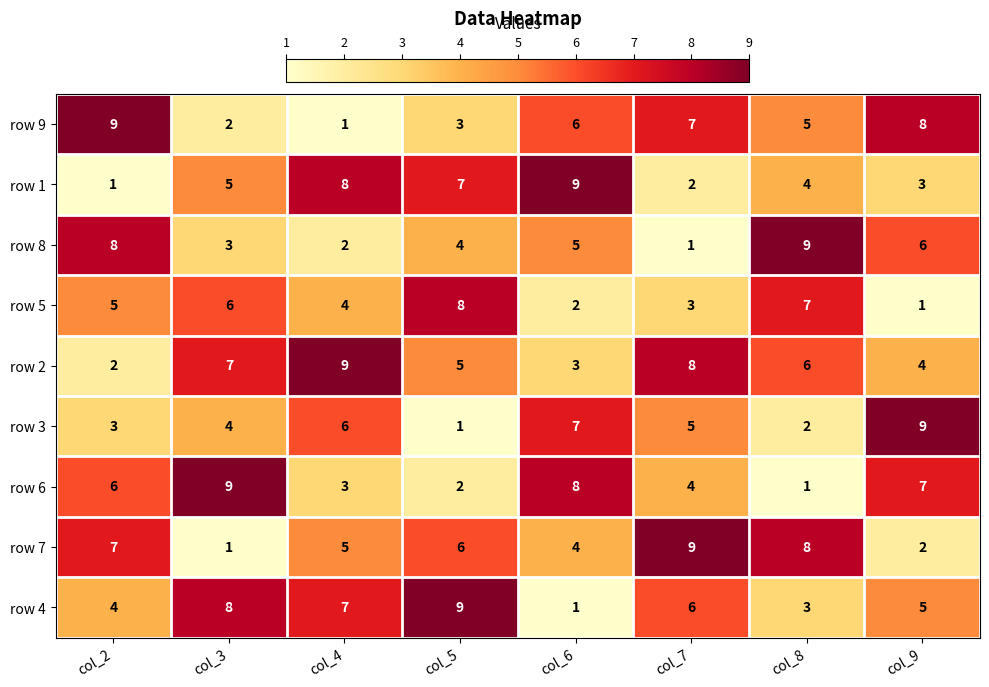

Is it true that row 8 equals 8 at col_6?

False